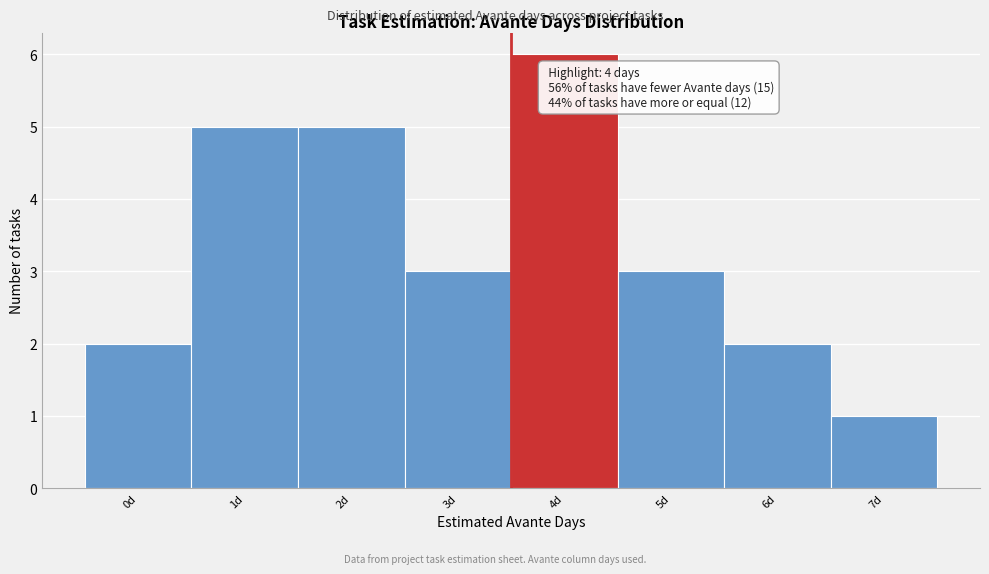

Reading left to right, what are all the values shown in this chart?

0d=2	1d=5	2d=5	3d=3	4d=6	5d=3	6d=2	7d=1